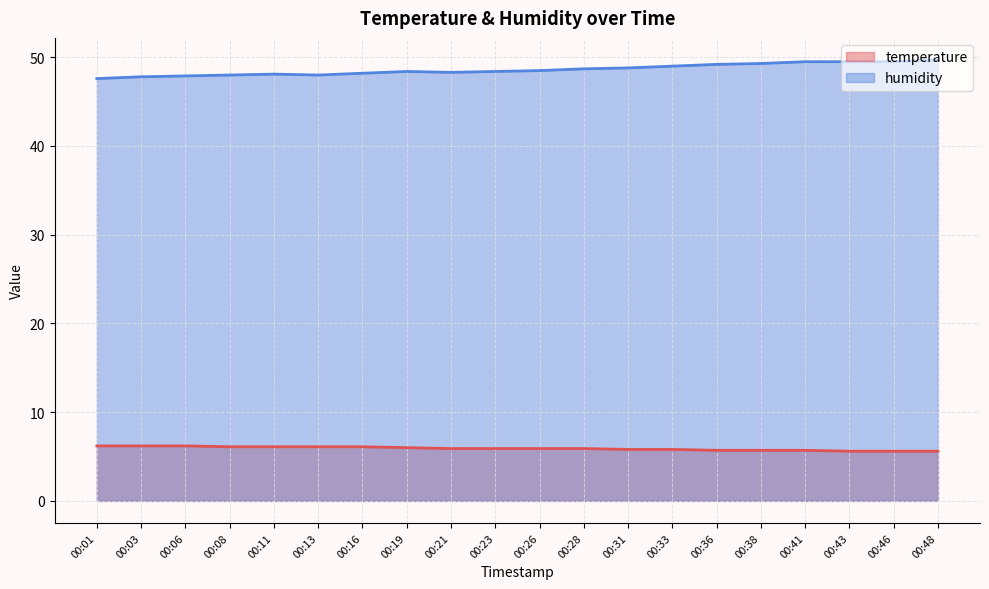

List the series in order of their overall mean, lowest first.

temperature, humidity